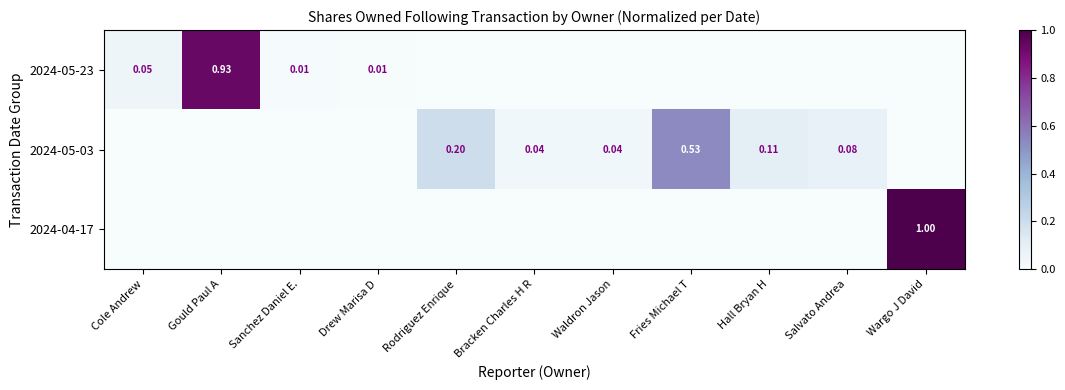

What is the difference between the maximum and minimum values in the 2024-05-03 series?

0.5